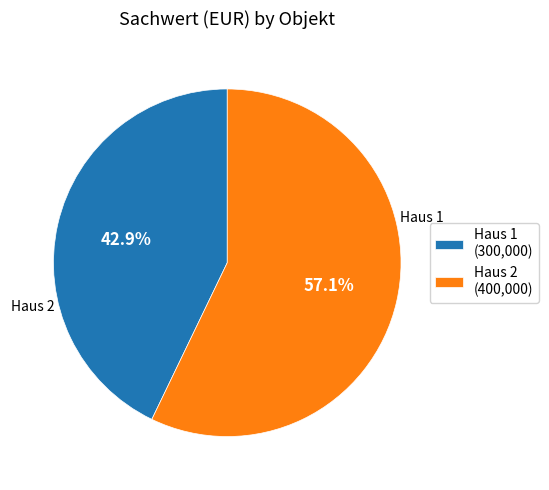

How many slices are in this pie chart?

2